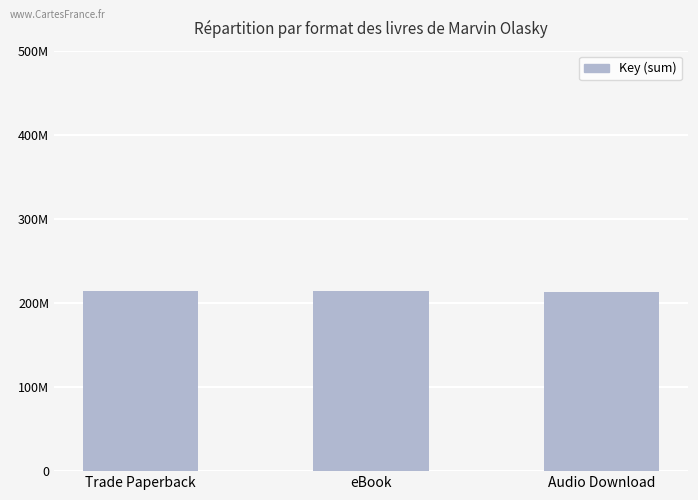

Are the bars horizontal?

No